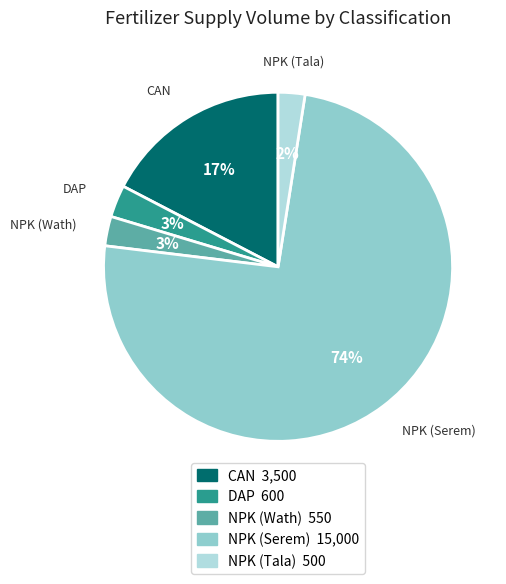

Combined, do CAN and NPK (Serem) account for over 50%?

Yes